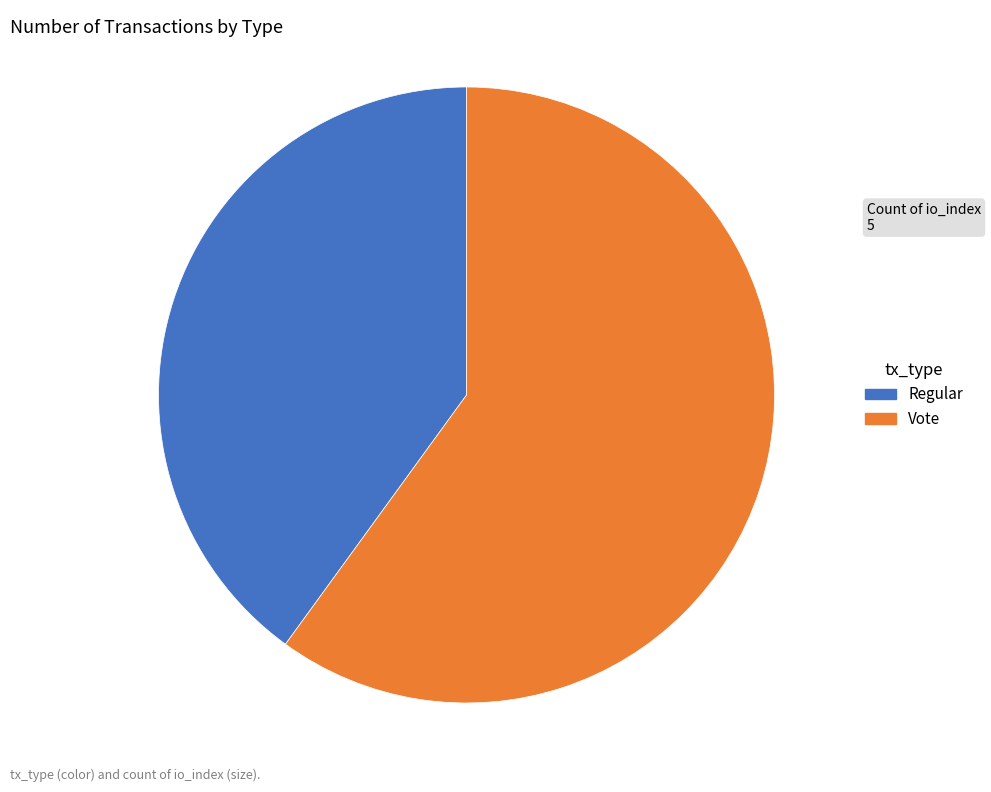

Is there a majority slice in this chart?

Yes